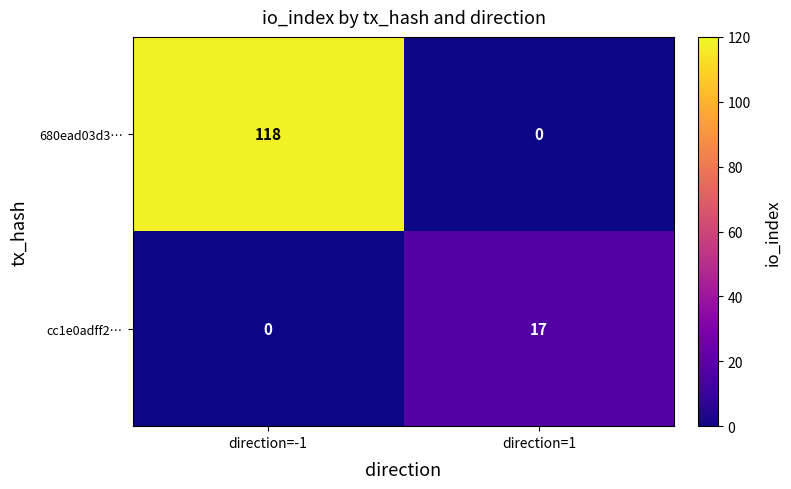

Between direction=-1 and direction=1, which series saw the biggest shift?

680ead03d3…